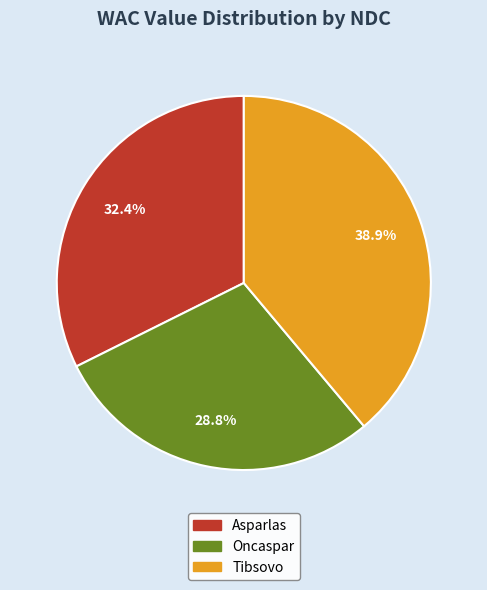

Is there a majority slice in this chart?

No